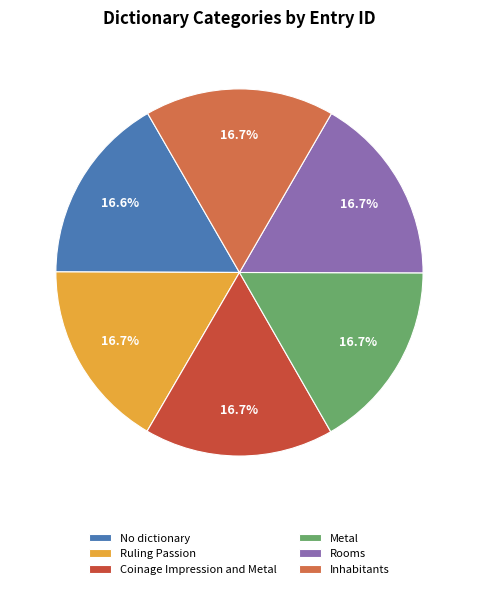

What percentage is the Ruling Passion slice, to the nearest percent?

17%